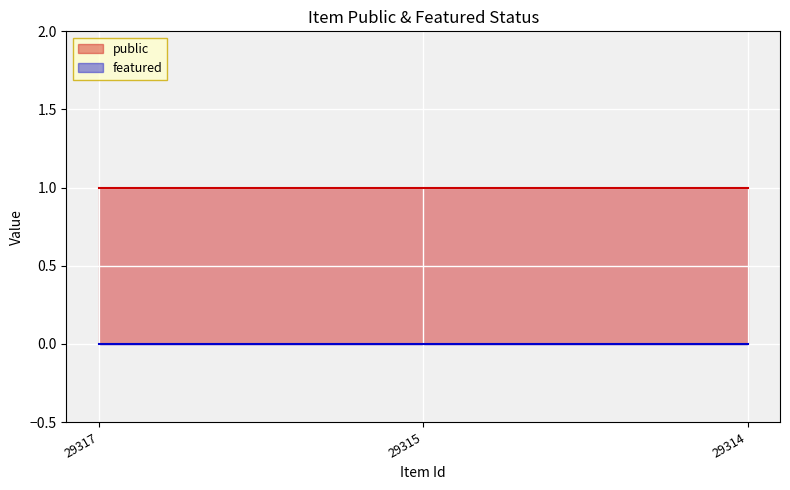

Rank the categories by public value from lowest to highest.

29317, 29315, 29314